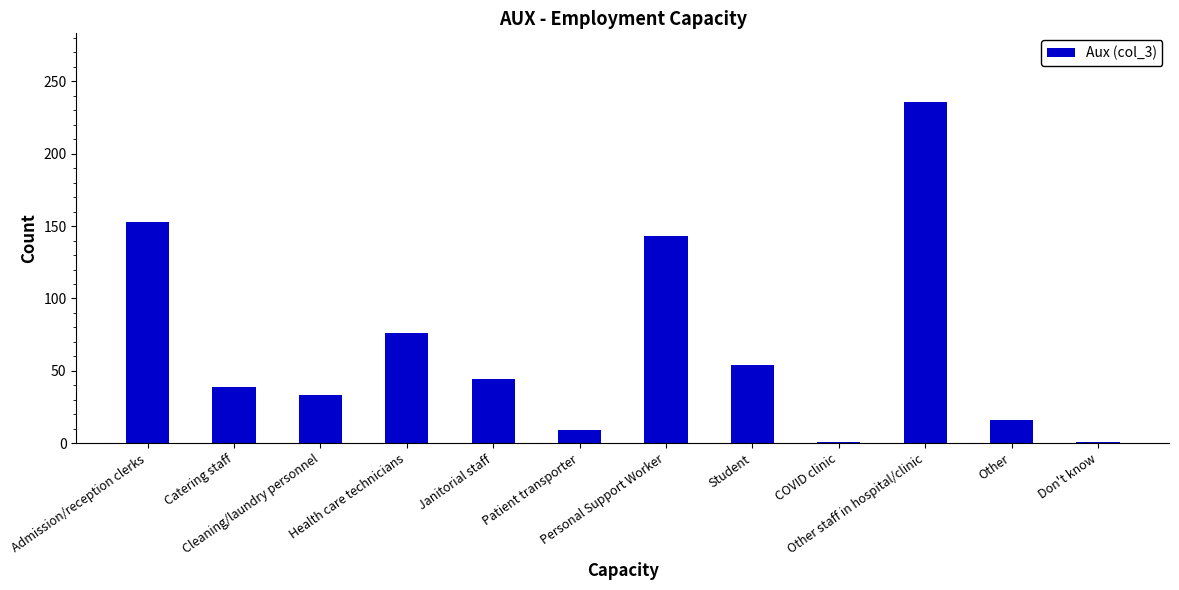

The chart shows a value of 53 at Personal Support Worker. True or false?

False